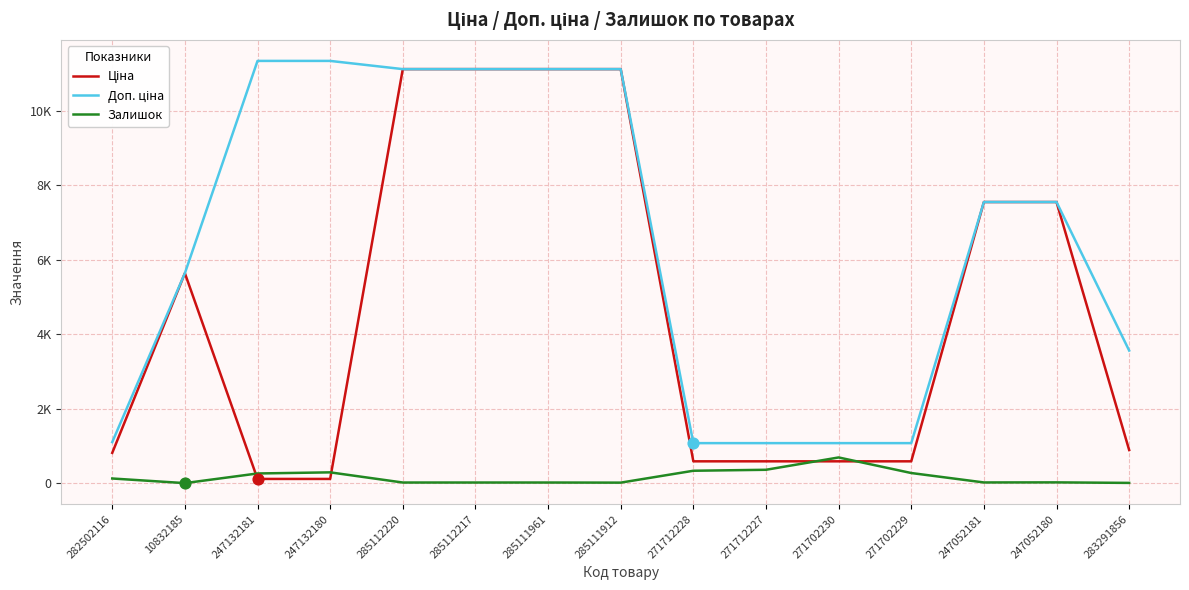

At how many categories does at least one series exceed 9526?

6